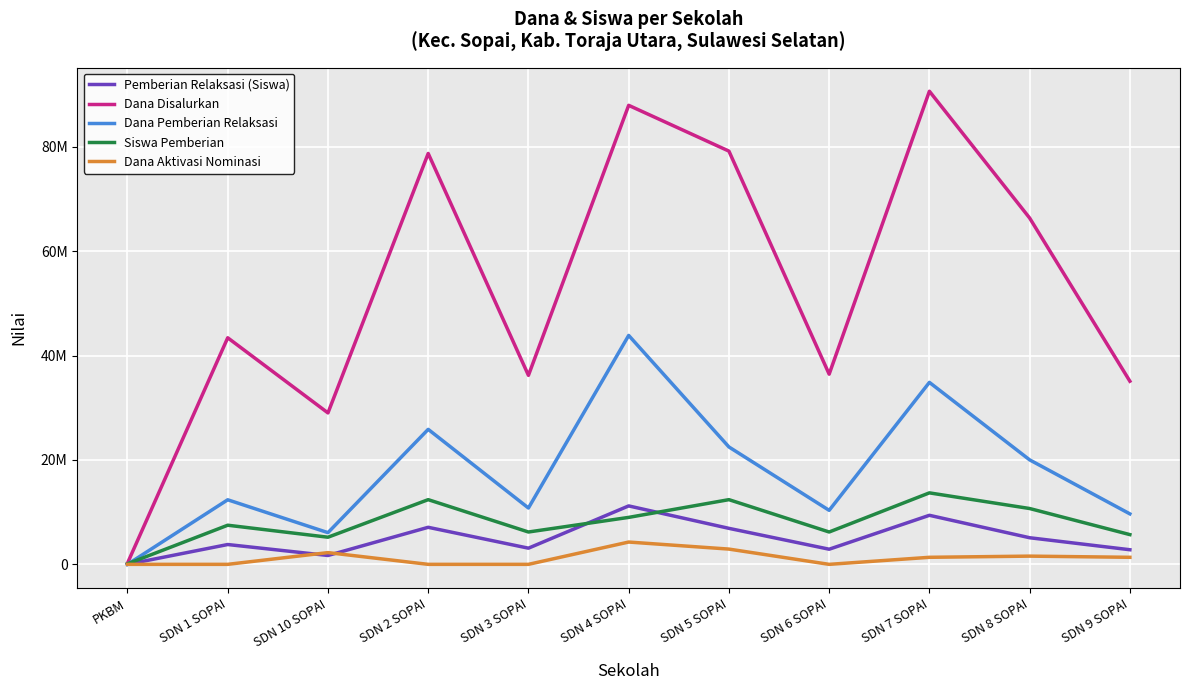

What is the total value across all series at SDN 6 SOPAI?

55900000